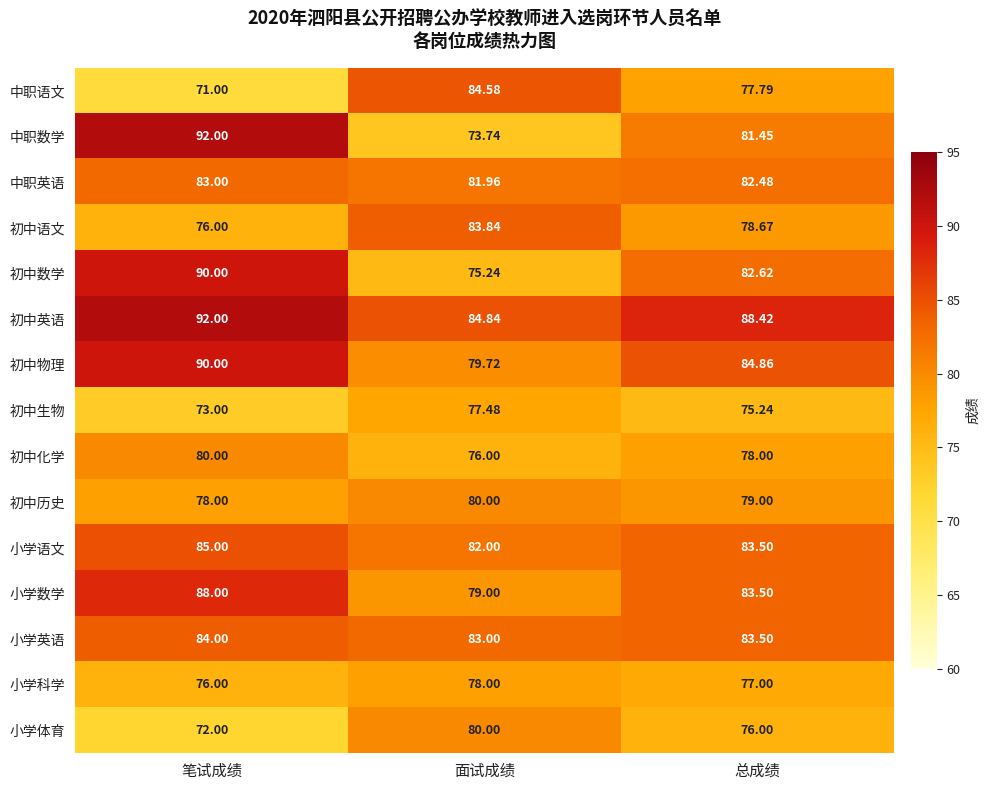

Where does the 小学语文 series first go above 83?

笔试成绩